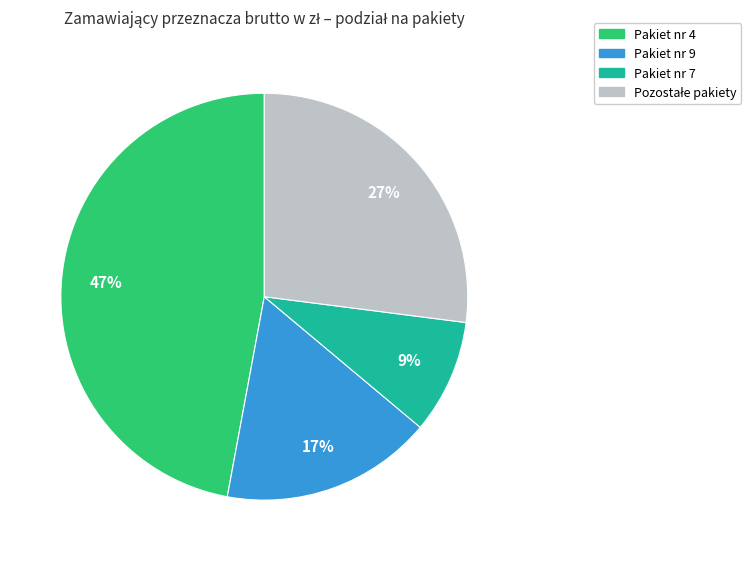

To the nearest percent, what is the combined percentage of Pakiet nr 4 and Pakiet nr 7?

56%